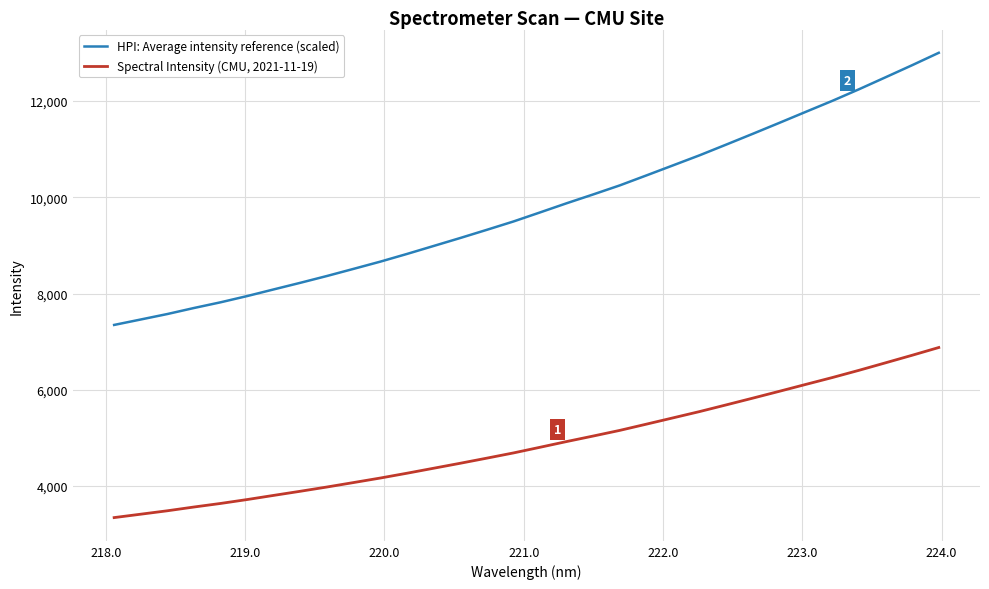

Which series has the largest range (max minus min)?

HPI: Average intensity reference (scaled)